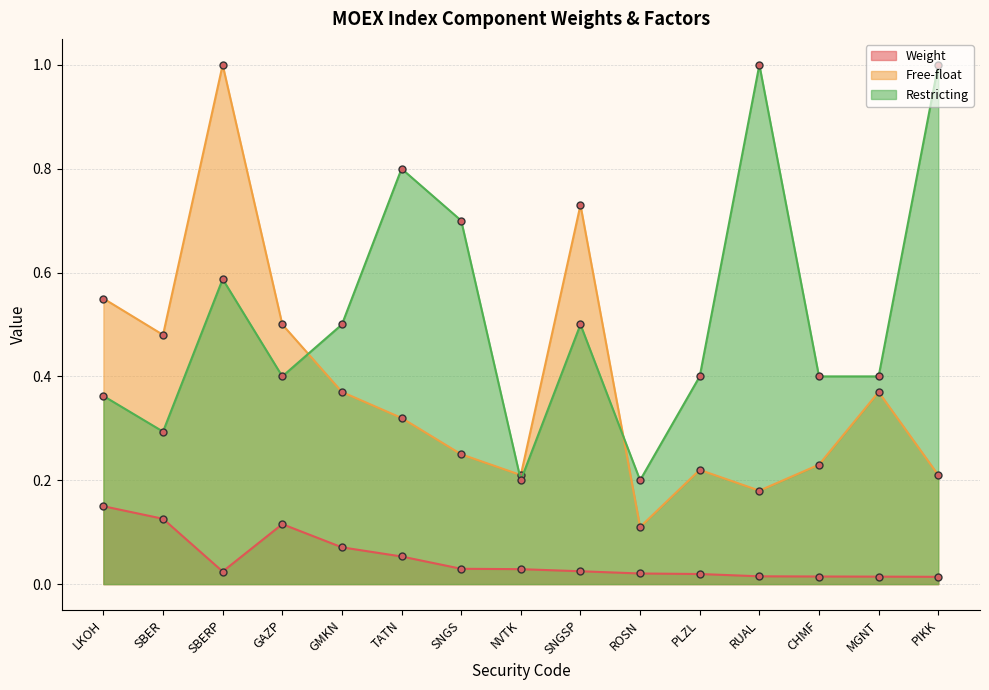

Is it true that Free-float equals 0.3 at NVTK?

False